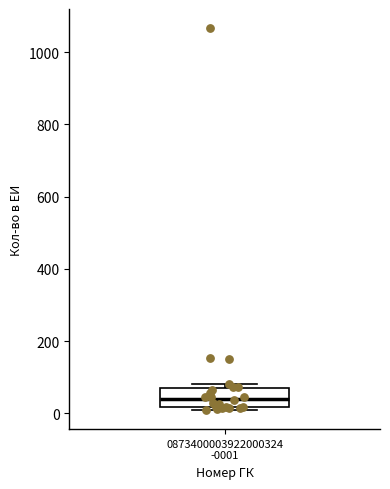

Transcribe this box plot: give where the median line is, the range the box spans, and where the two whiskers end, as read against the y-axis. The values are not printed on the chart, so give them approximately, as read against the axis.

median 40, box 20 to 80, whiskers 0 to 80 (just above the box's upper edge)